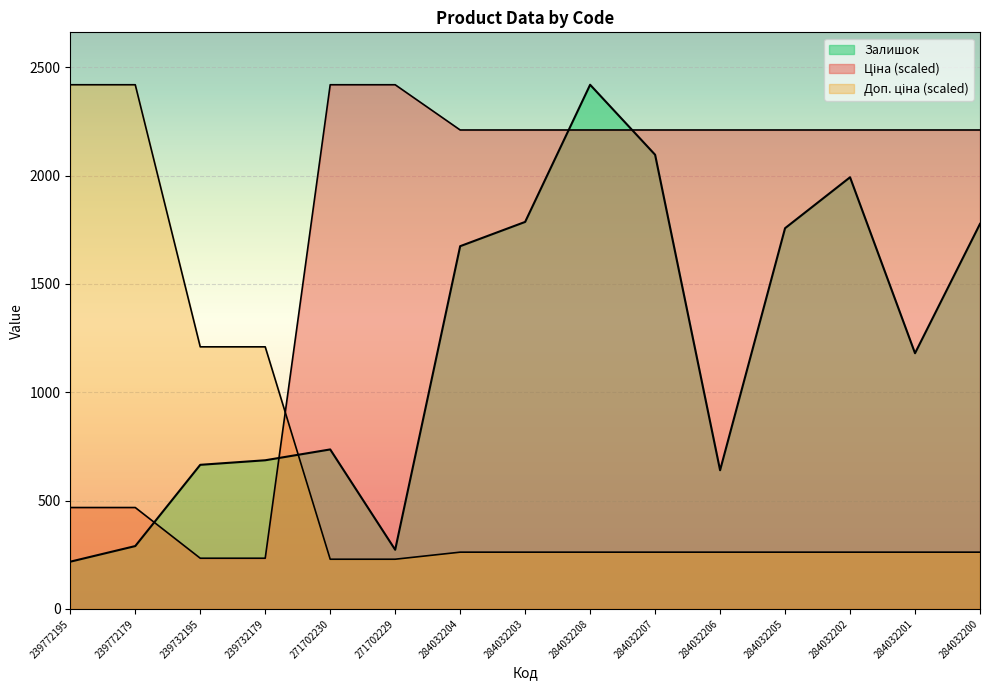

After their last crossing, which series has the higher values: Ціна or Залишок?

Ціна